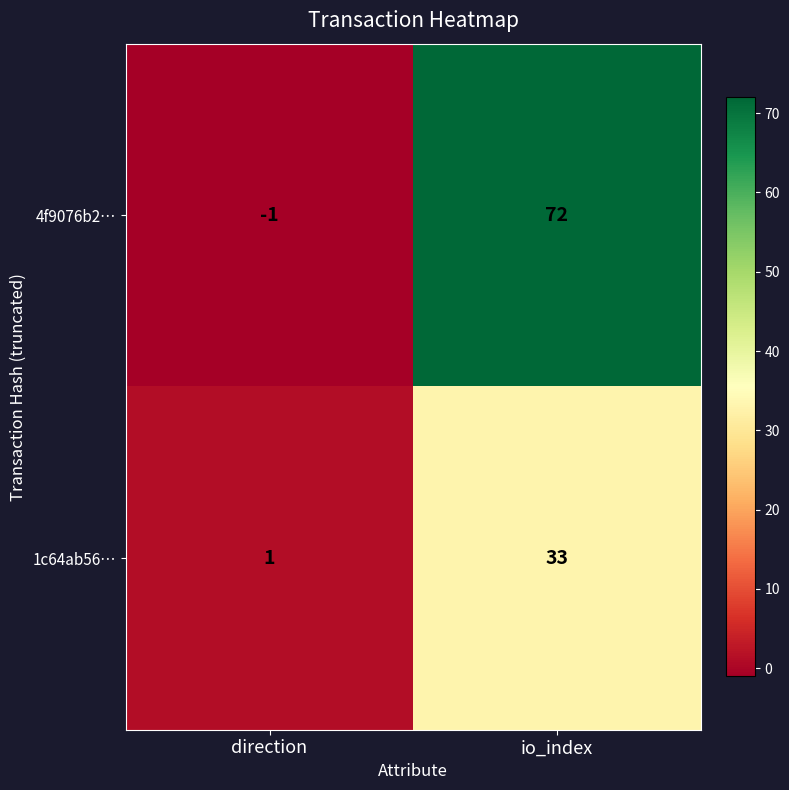

Rank the series by their average value, from lowest to highest.

1c64ab56…, 4f9076b2…